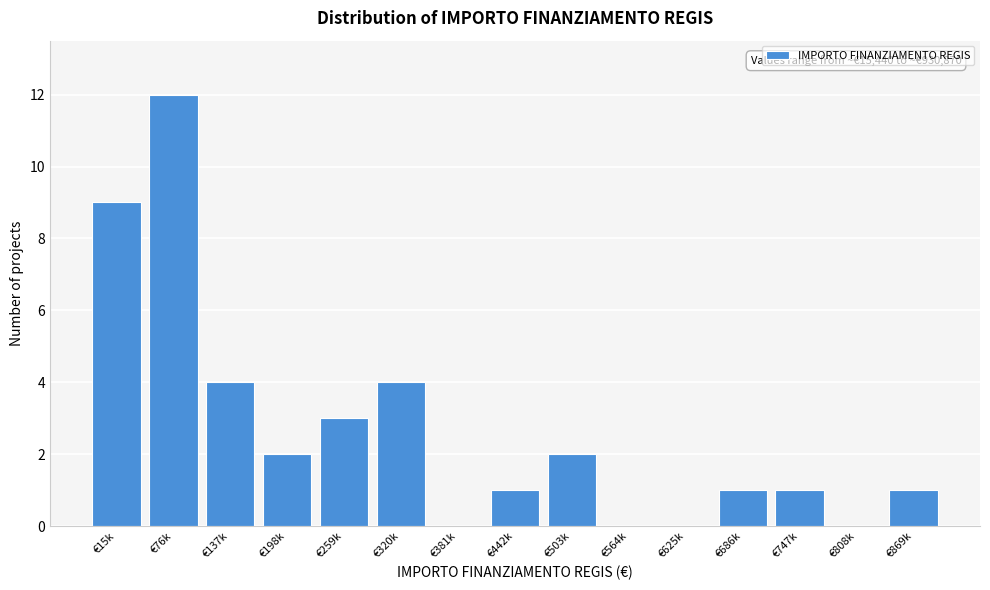

Reading left to right, transcribe all the data shown in this chart.

€15k=9	€76k=12	€137k=4	€198k=2	€259k=3	€320k=4	€381k=0	€442k=1	€503k=2	€564k=0	€625k=0	€686k=1	€747k=1	€808k=0	€869k=1